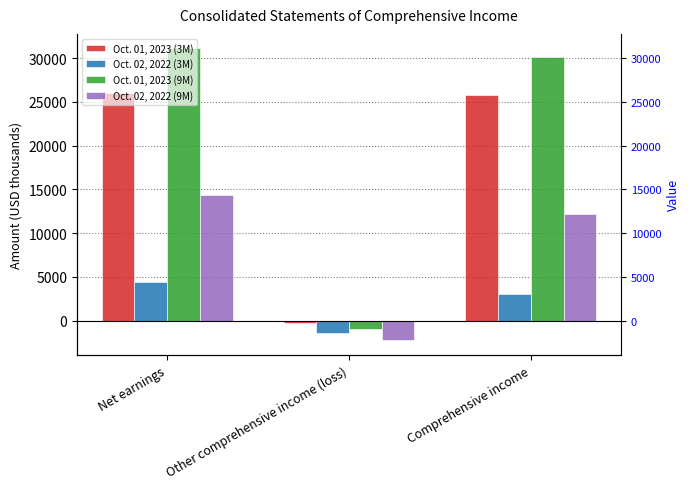

What is the difference between the maximum and minimum values in the Oct. 02, 2022 (9M) series?

16655